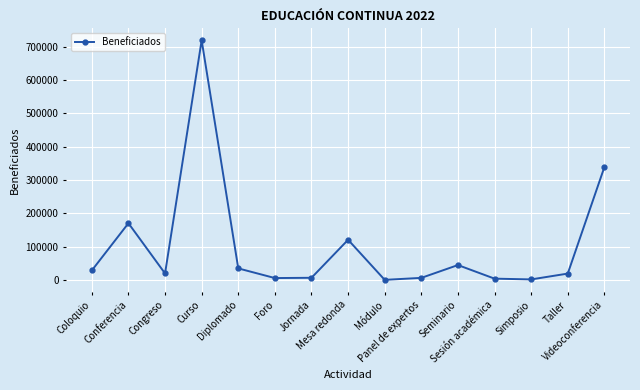

What is the label of the 9th point from the right?

Jornada